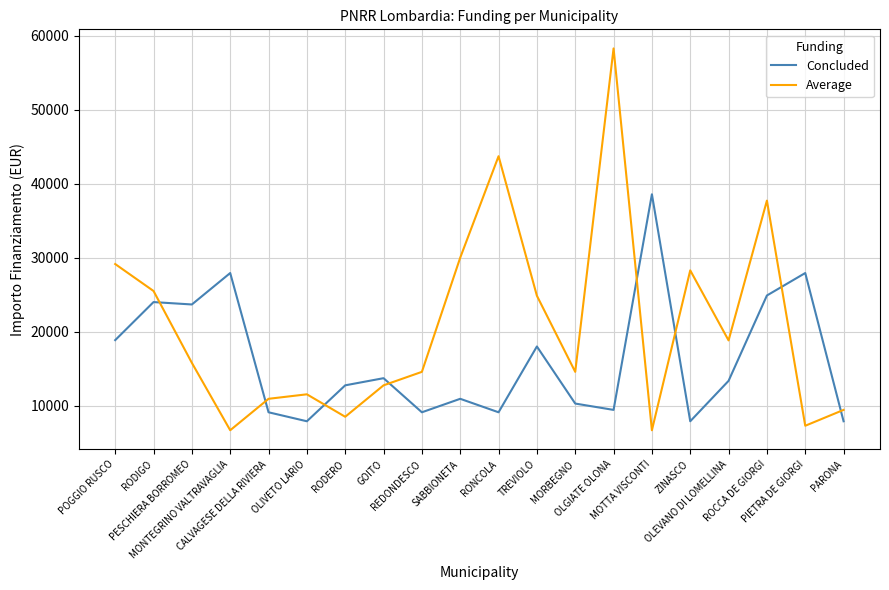

At how many categories does at least one series exceed 56480?

1